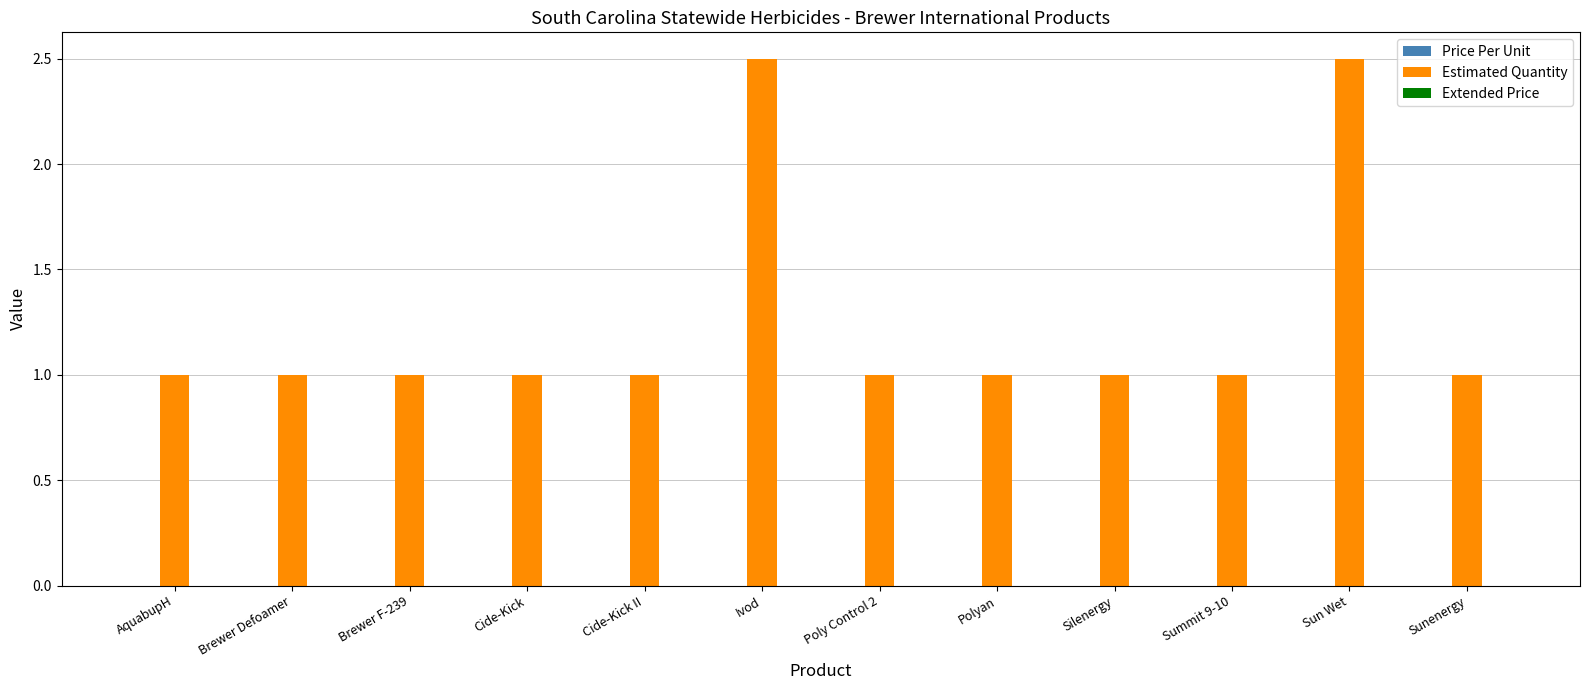

Is it true that the value at Ivod is 2.5?

True